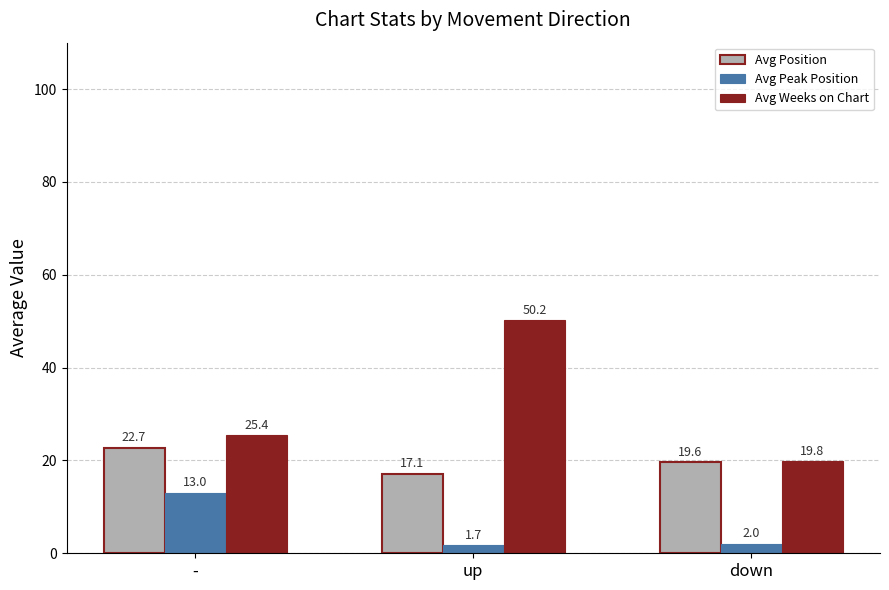

What is the difference between the highest and lowest values at down?

17.8